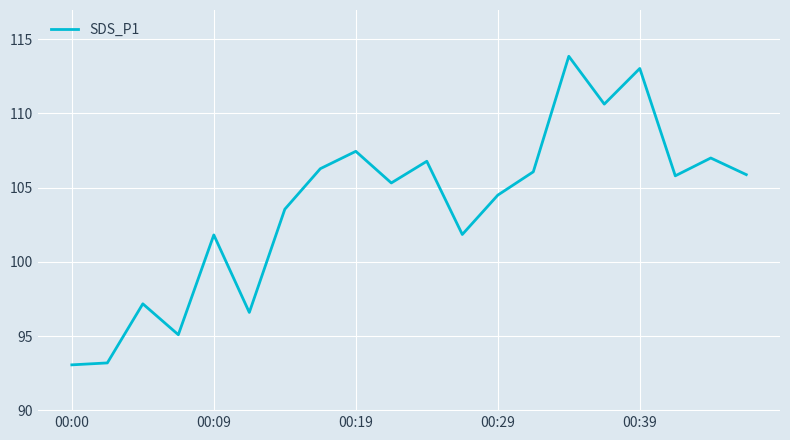

What is the difference between the maximum and minimum values?

20.8